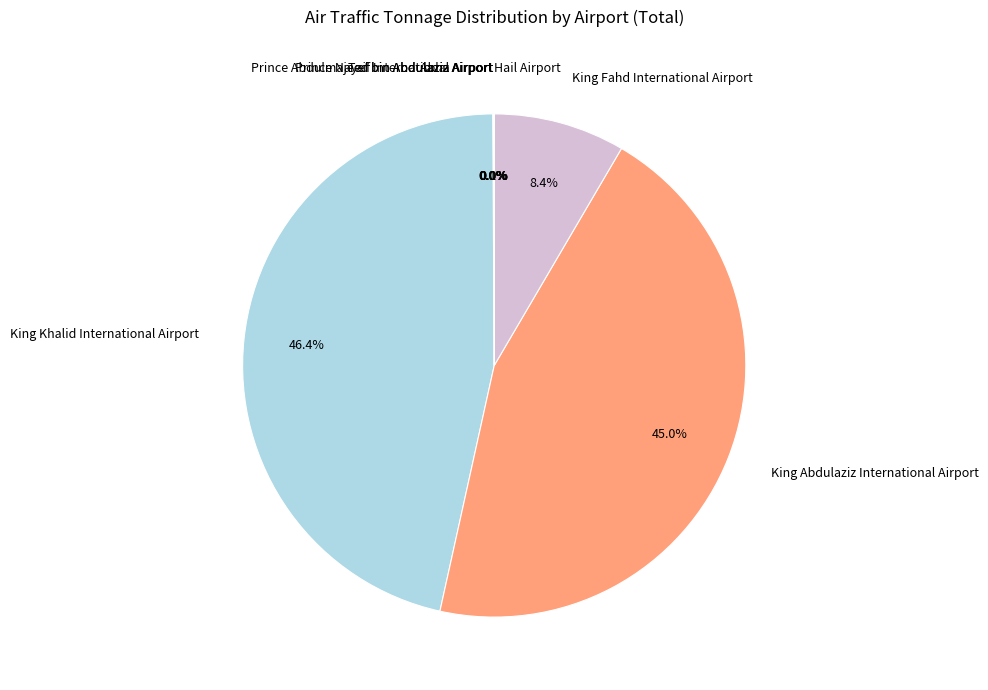

Which category has the biggest portion of the pie?

King Khalid International Airport